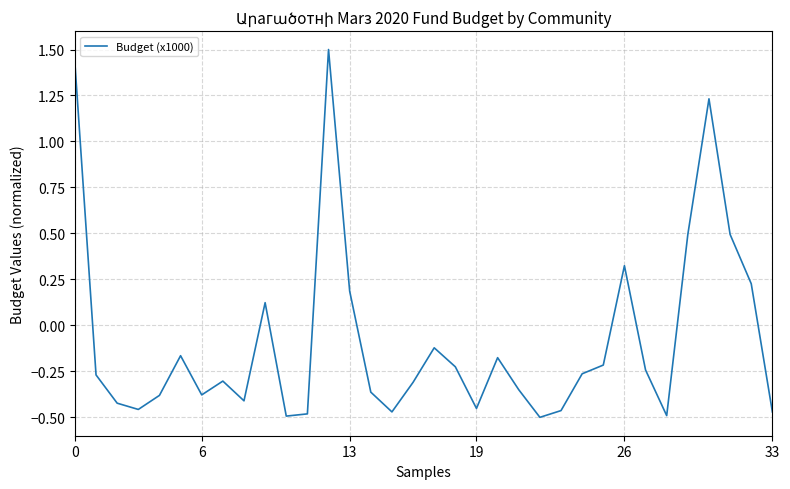

How many positive values are there?

9